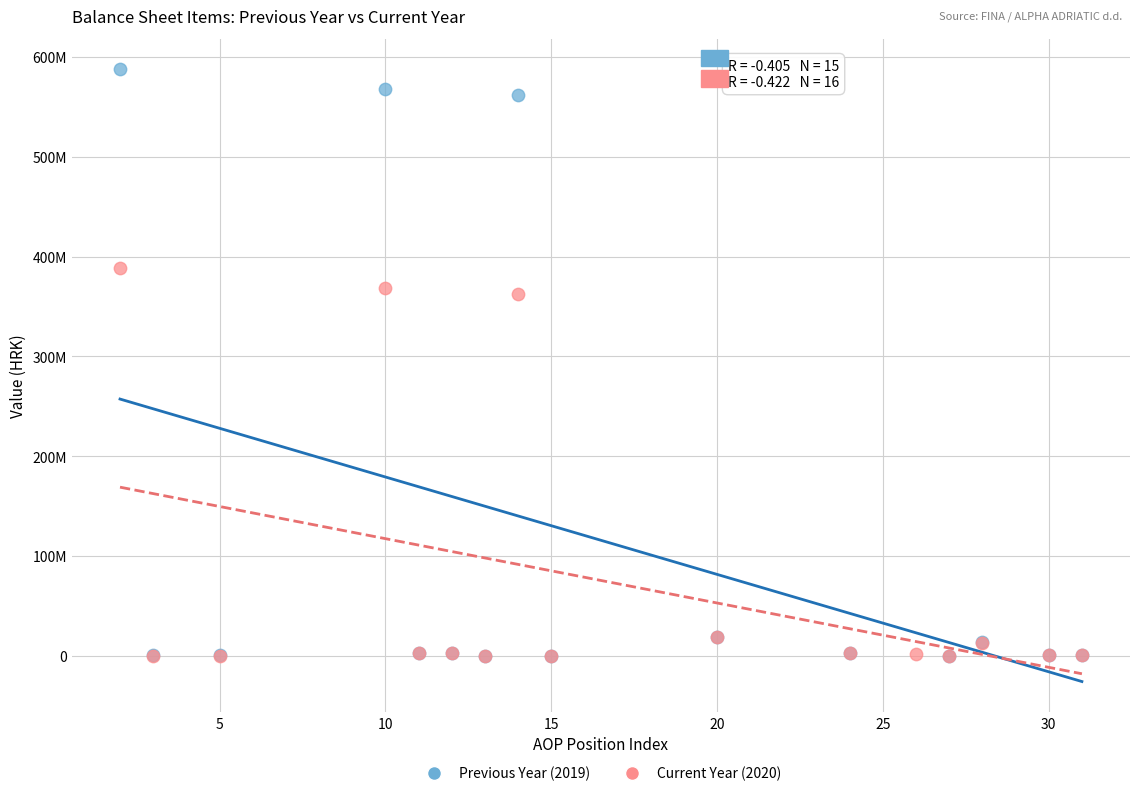

What are all the series names shown in the legend?

Previous Year (2019), Current Year (2020)